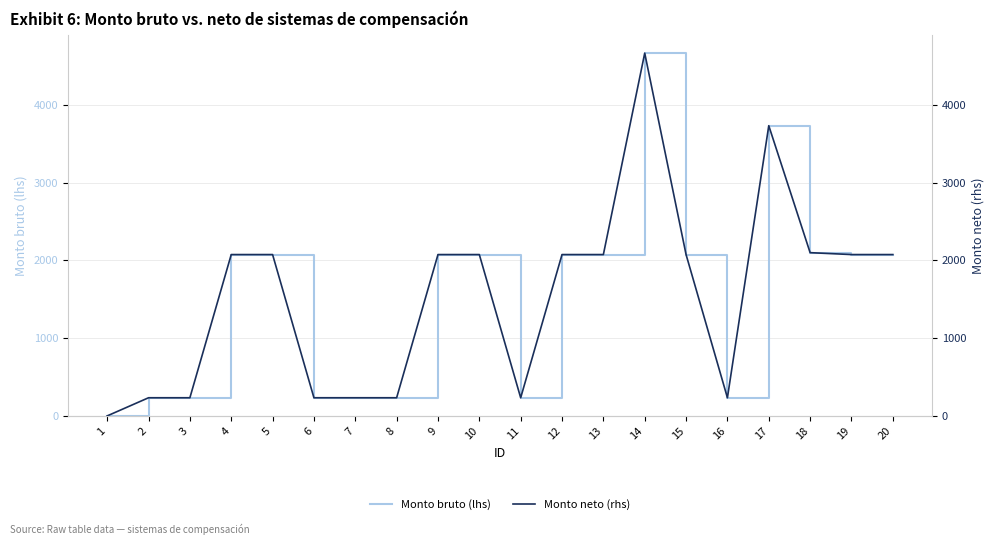

What is the highest value of the Monto bruto (lhs) series?

4666.6